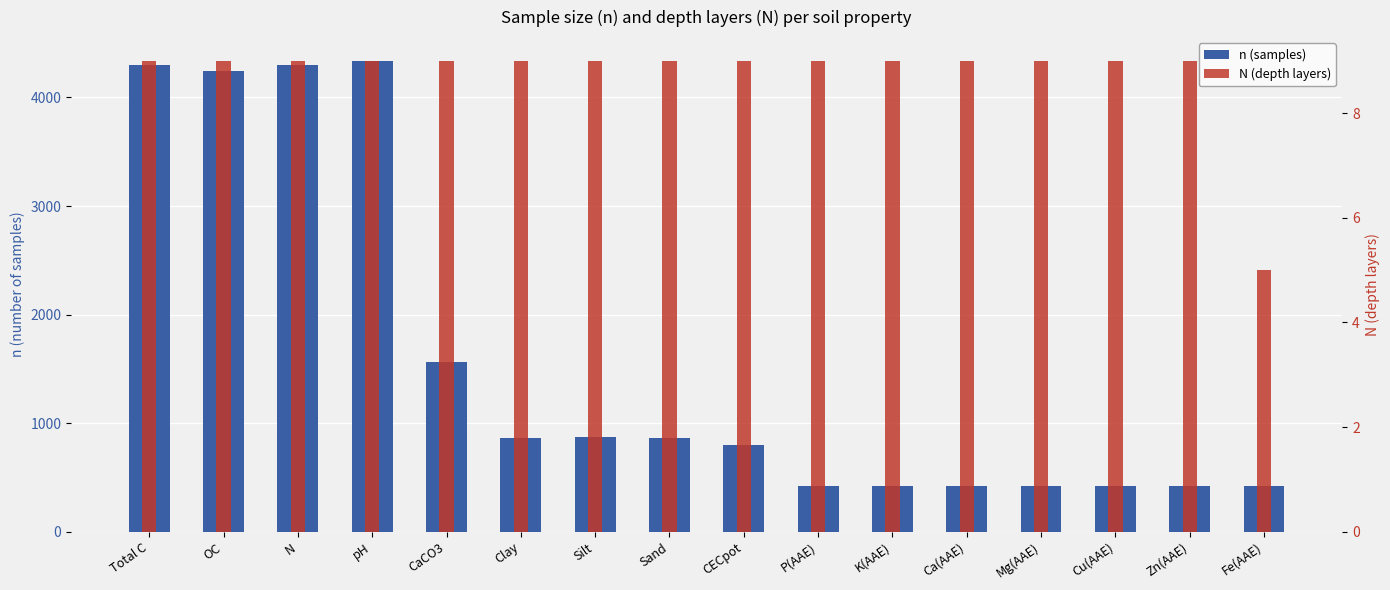

What is the label of the 13th bar from the right?

pH